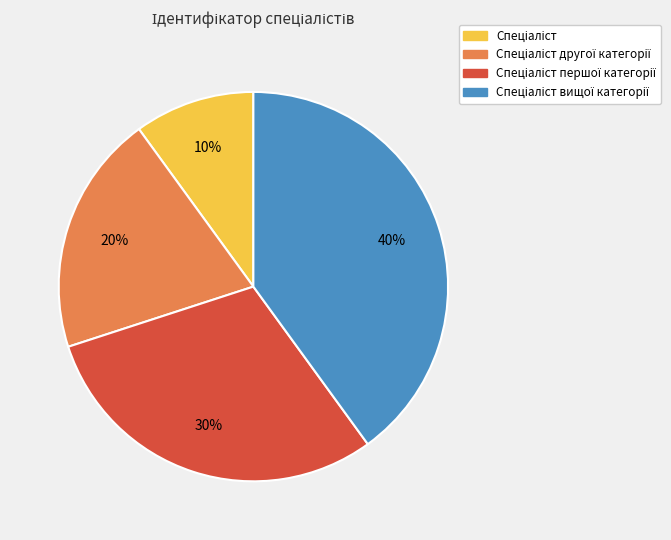

Is there any slice that represents more than half of the pie?

No